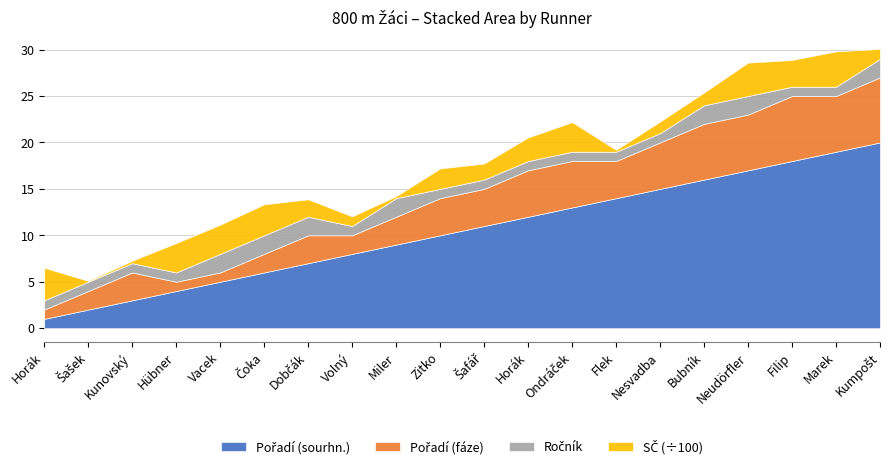

Reading left to right, what are all the values shown in this chart?

Pořadí (sourhn.): 1	2	3	4	5	6	7	8	9	10	11	12	13	14	15	16	17	18	19	20
Pořadí (fáze): 1	2	3	1	1	2	3	2	3	4	4	5	5	4	5	6	6	7	6	7
Ročník (07xx=1,08xx=2,09xx=3): 1	1	1	1	2	2	2	1	2	1	1	1	1	1	1	2	2	1	1	2
SČ: 351	10	27	317	314	334	188	104	22	220	173	254	319	21	125	138	360	288	381	107